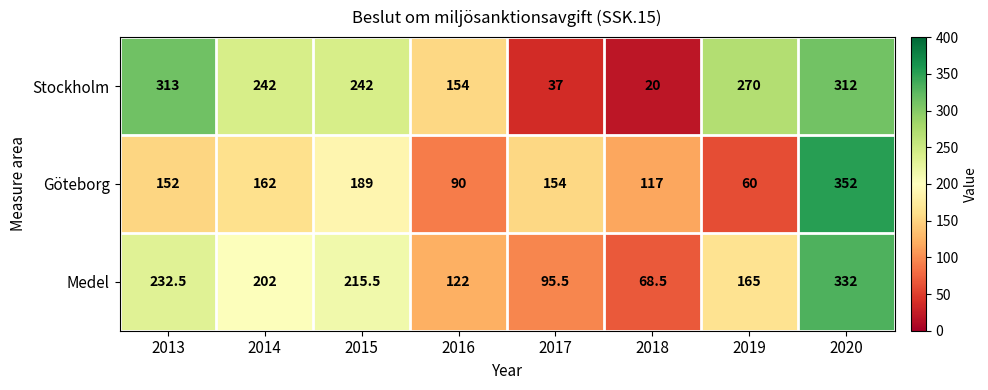

Which series has the largest total across all categories?

Stockholm